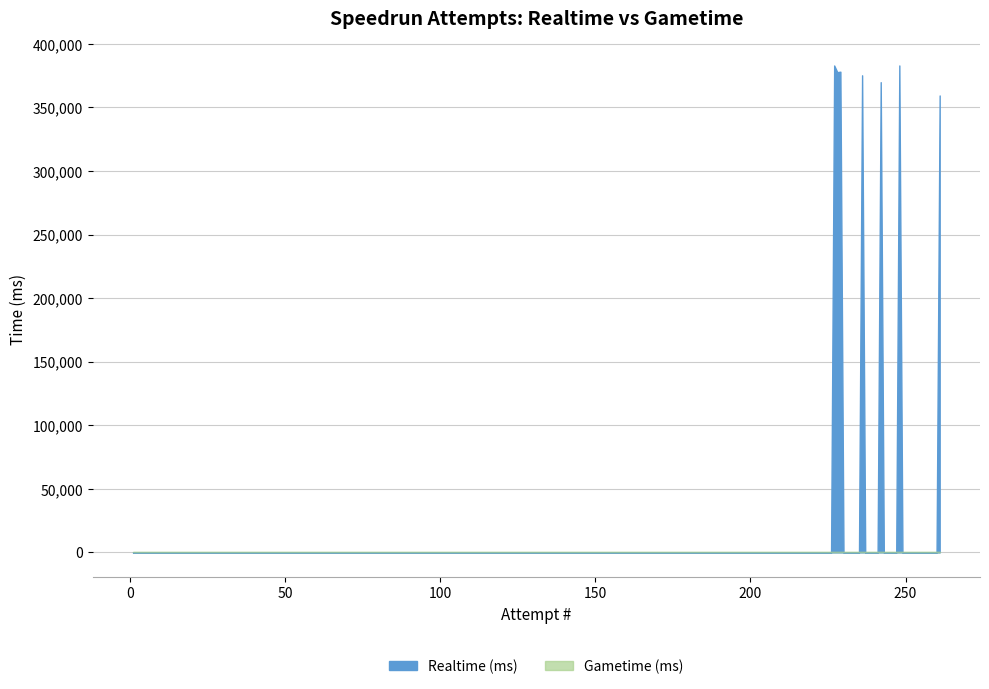

What are all the series names shown in the legend?

Realtime (ms), Gametime (ms)